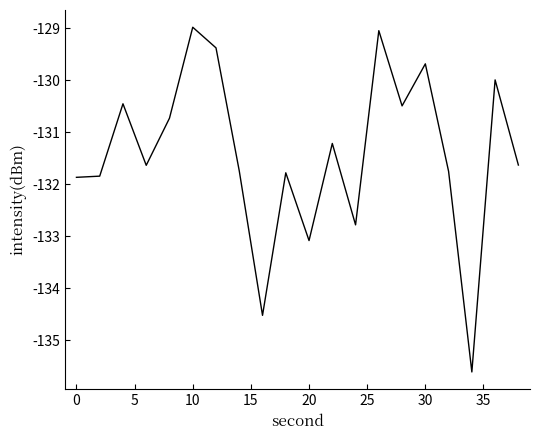

What is the maximum value shown in the chart?

-129.0